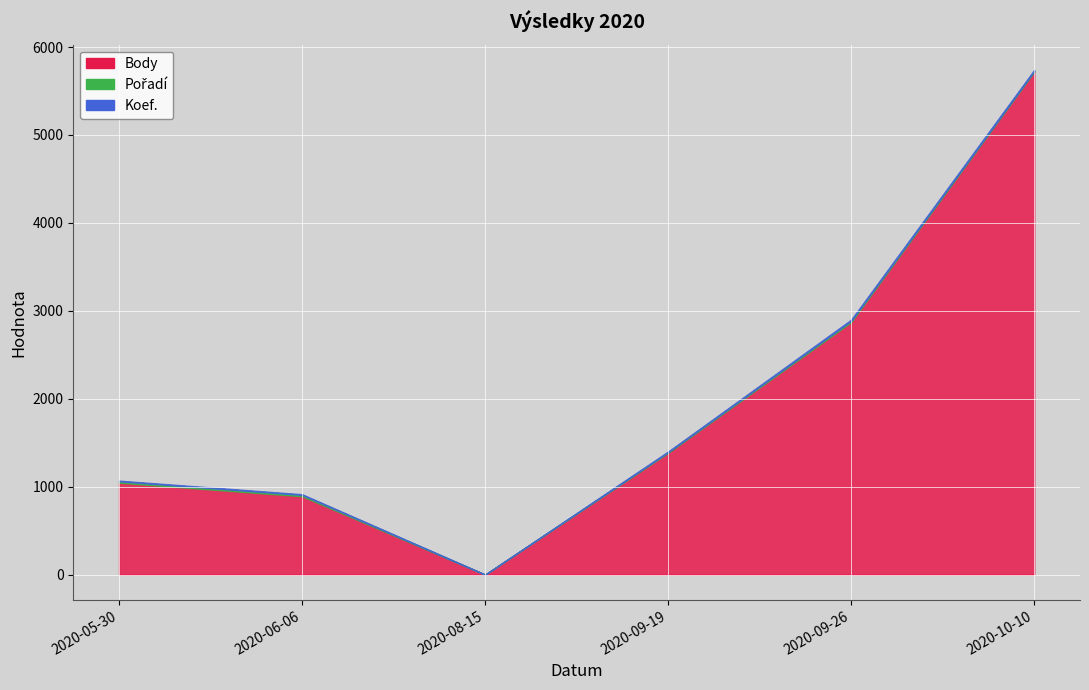

Which category has the lowest value in the Body series?

2020-08-15